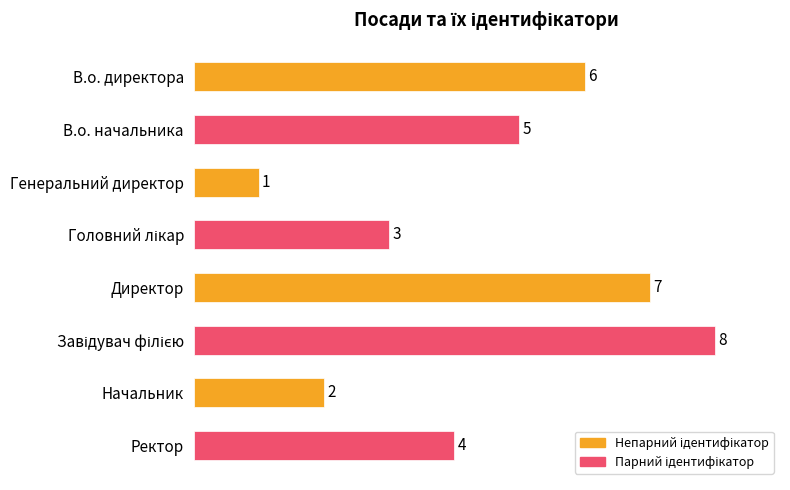

Reading top to bottom, extract all data points from this chart.

6	5	1	3	7	8	2	4